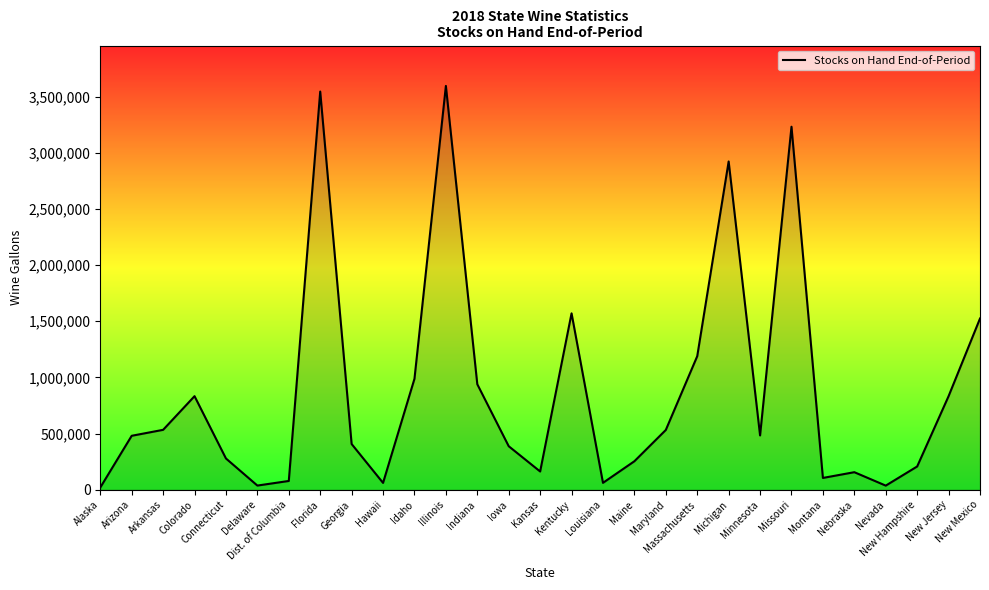

What is the ratio of the value at Louisiana to the value at Idaho?

0.1